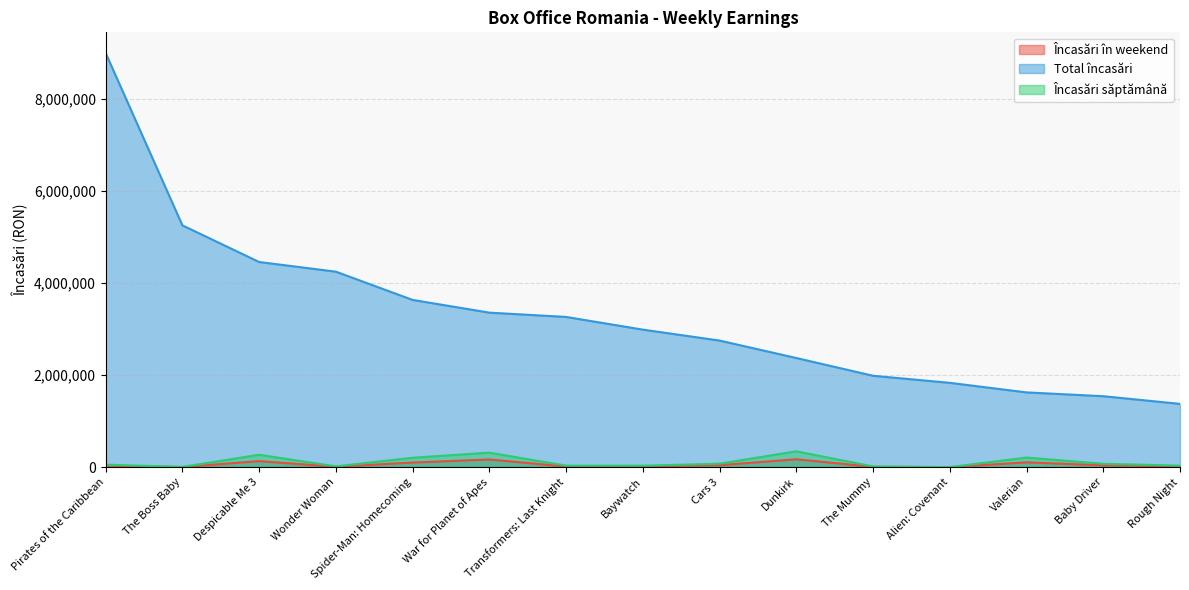

Between Pirates of the Caribbean and Rough Night, which is larger?

Pirates of the Caribbean